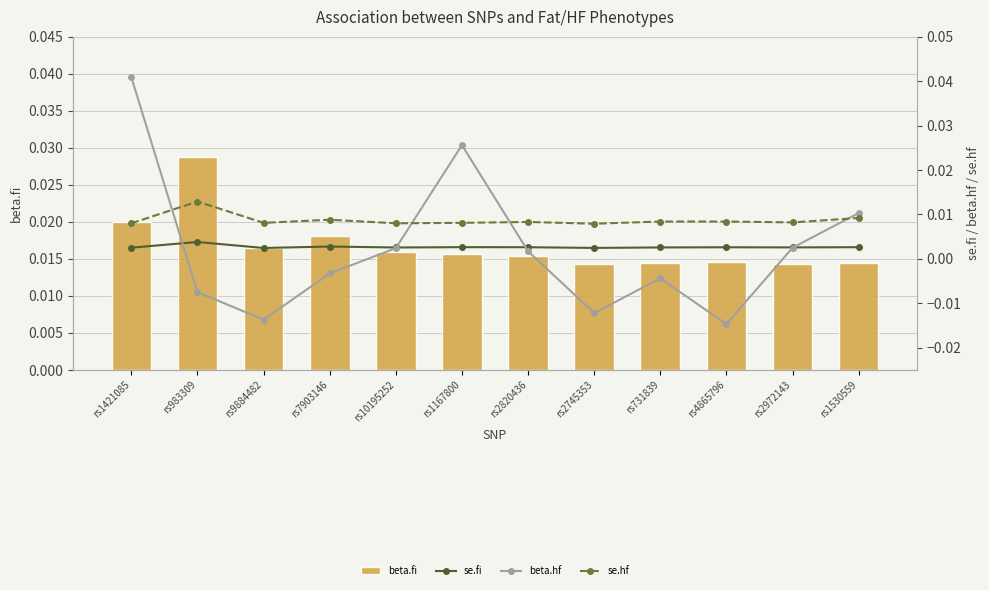

What is the label of the 12th bar from the left?

rs1530559